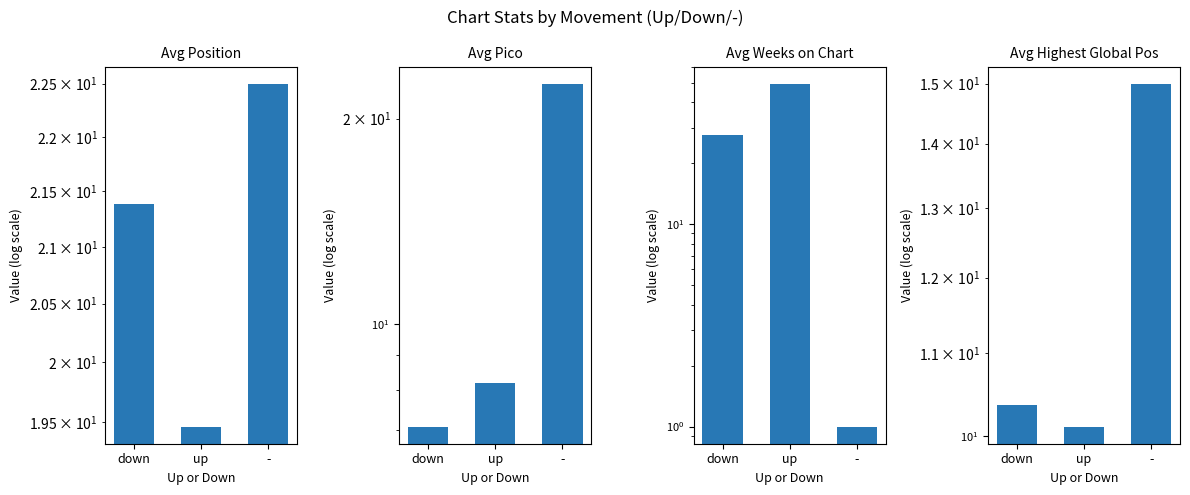

Reading right to left, list all the values displayed in this chart.

Avg Position: 22.5	19.5	21.4
Avg Pico: 22.5	8.2	7.1
Avg Weeks on Chart: 1.0	49.5	27.7
Avg Highest Global Pos: 15.0	10.1	10.4